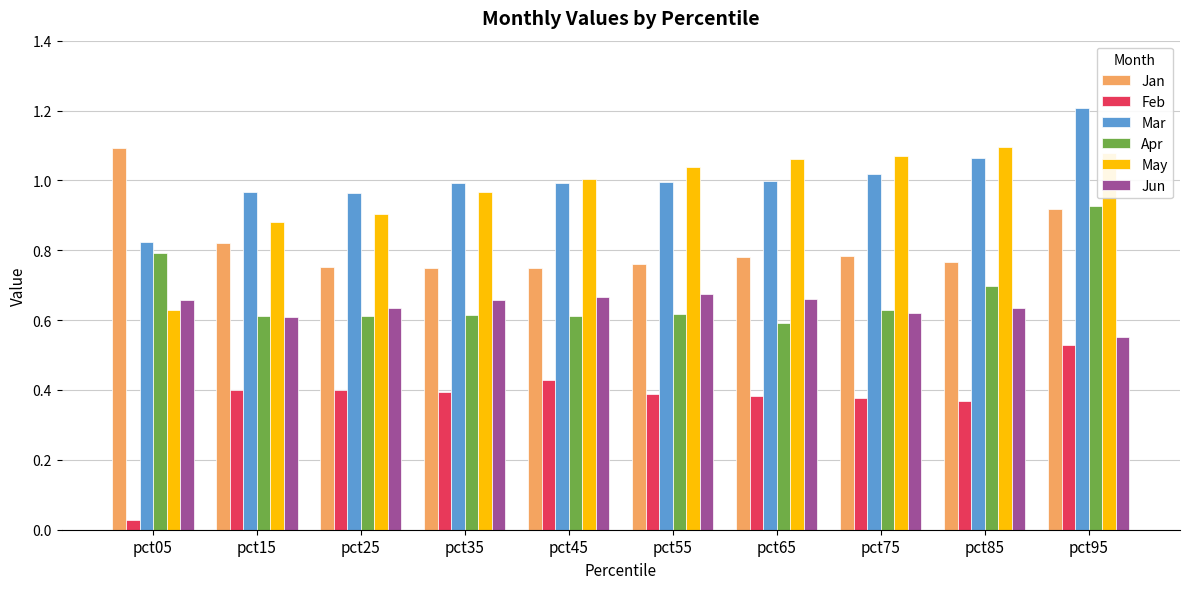

What are all the series names shown in the legend?

Jan, Feb, Mar, Apr, May, Jun